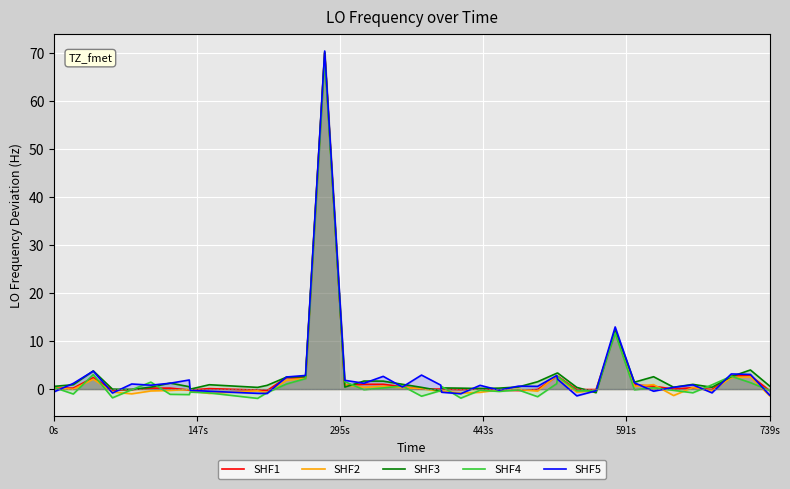

What is the smallest value displayed?

-1.9